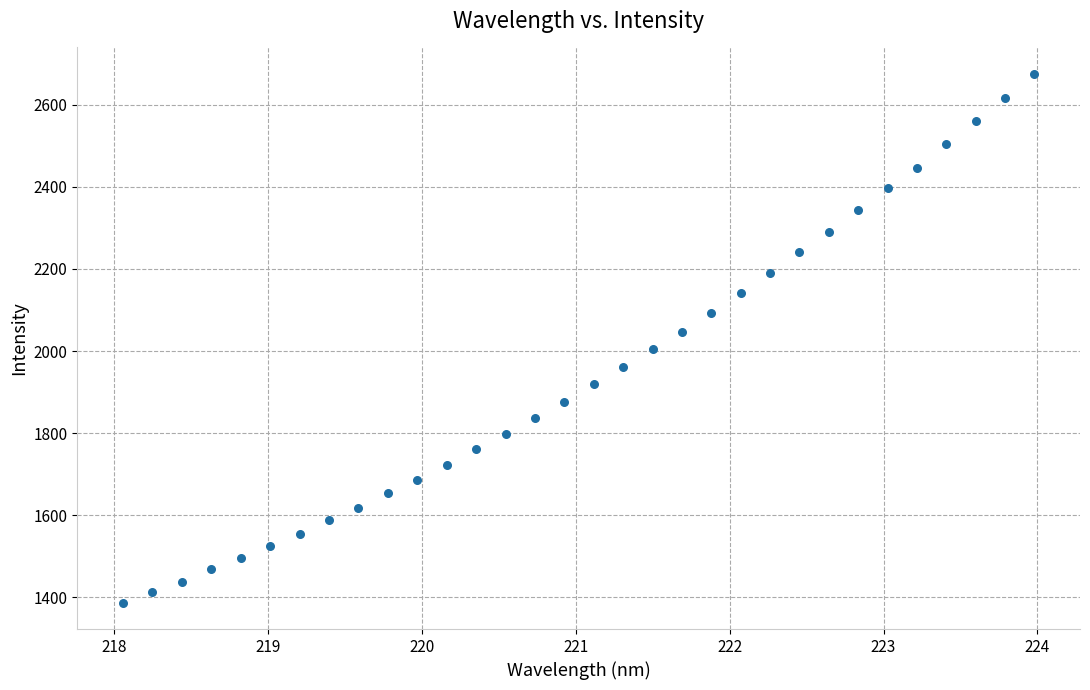

What is the range of Y values (max minus min)?

1288.7